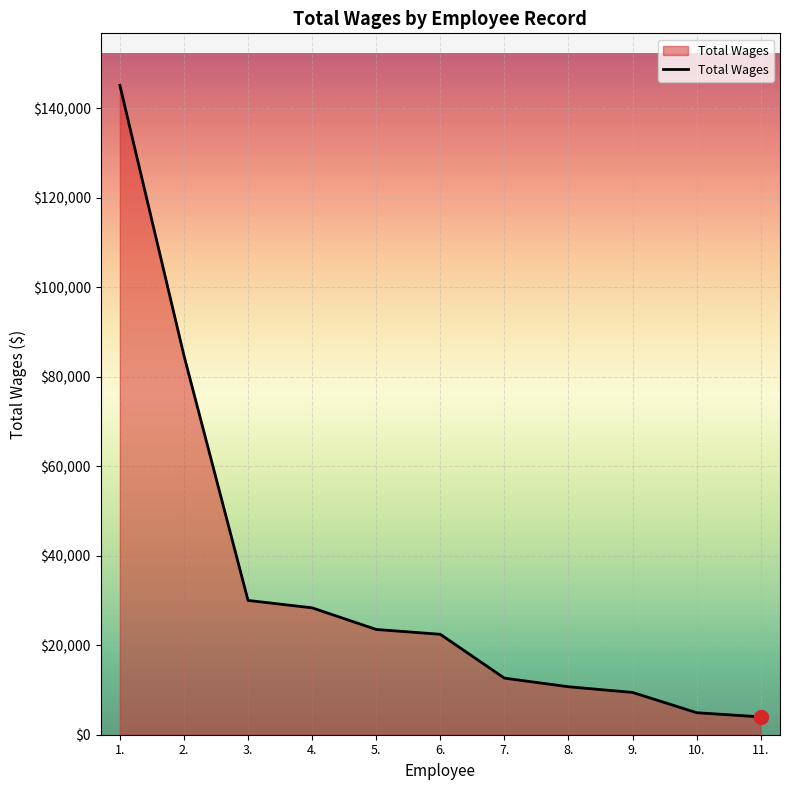

What is the maximum value shown in the chart?

145130